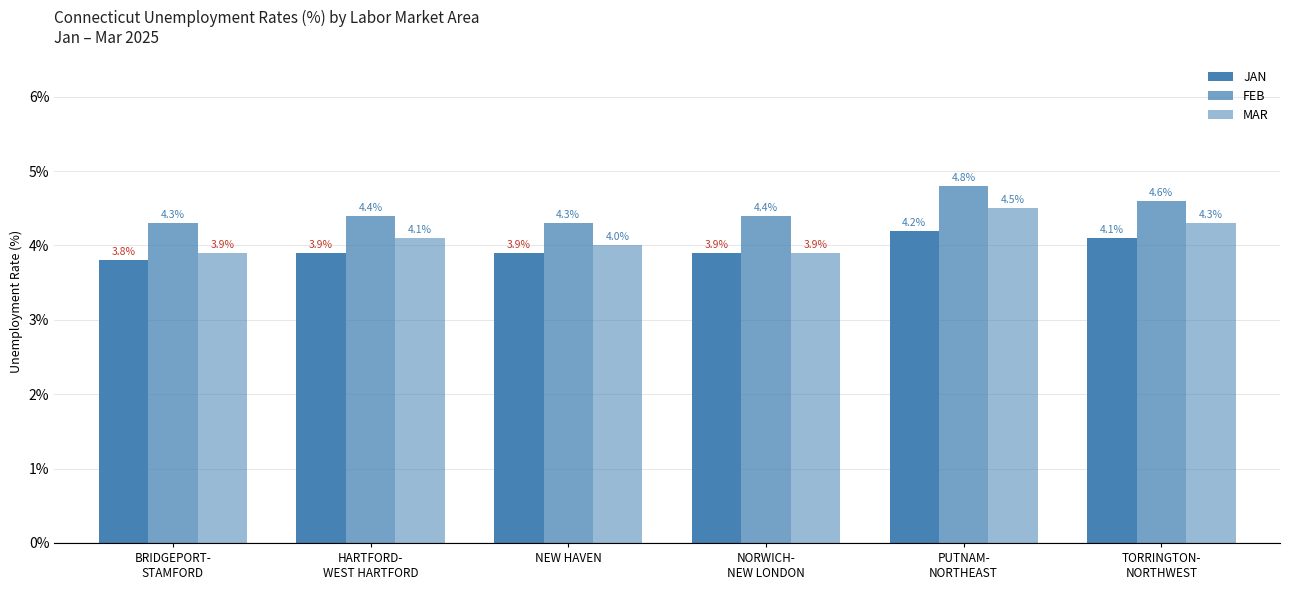

What is the greatest value displayed?

4.8